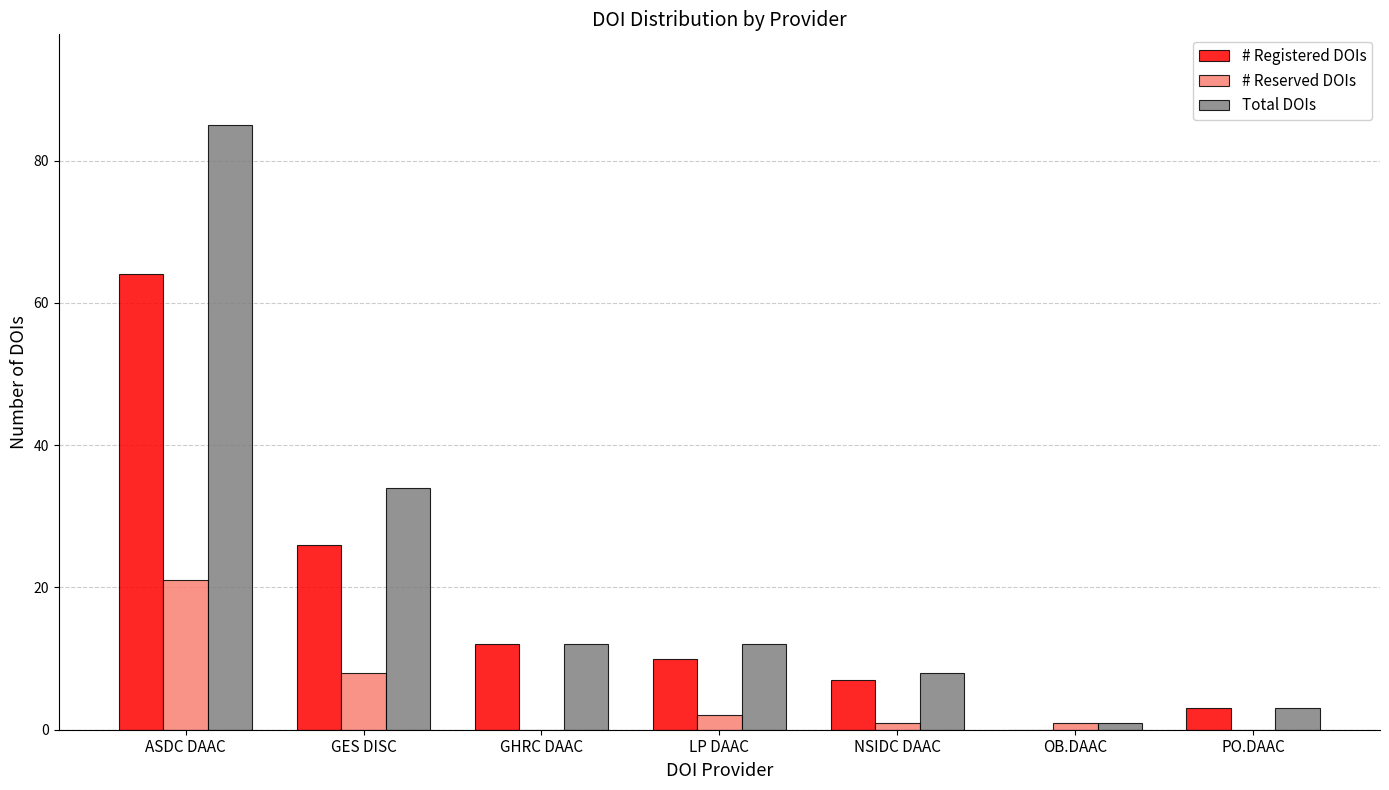

At which label is # Registered DOIs closest to 32?

GES DISC